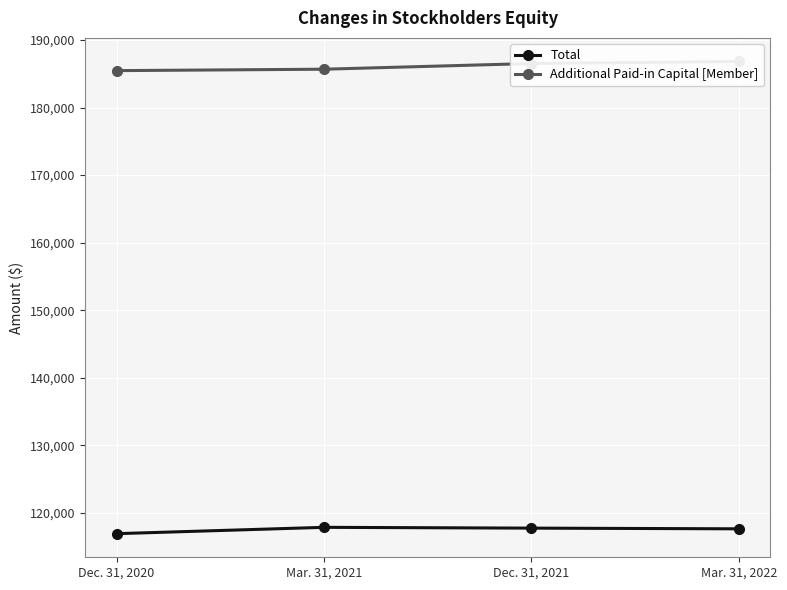

What is the value of the Additional Paid-in Capital [Member] point at the 2nd from the left?

185674